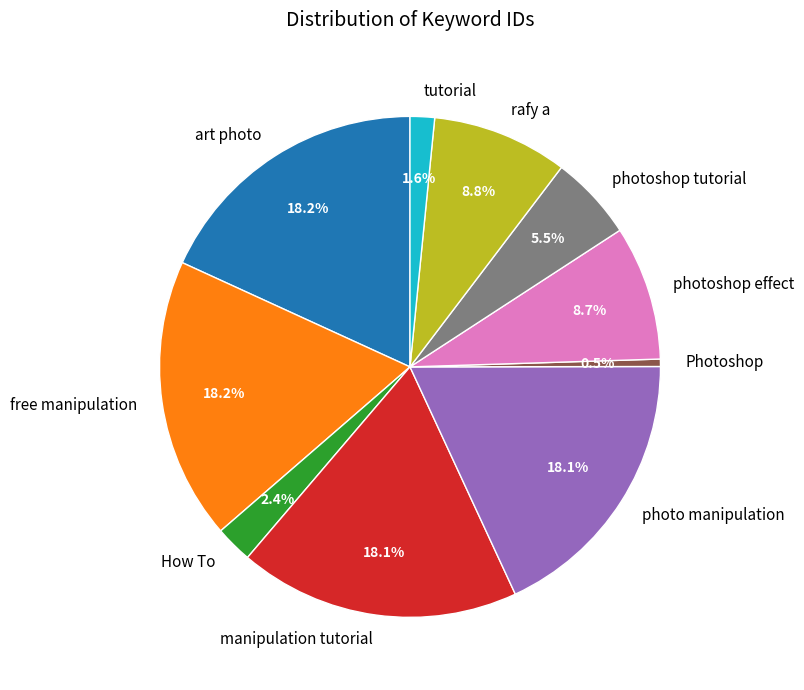

To the nearest percent, what is the average slice percentage?

10%